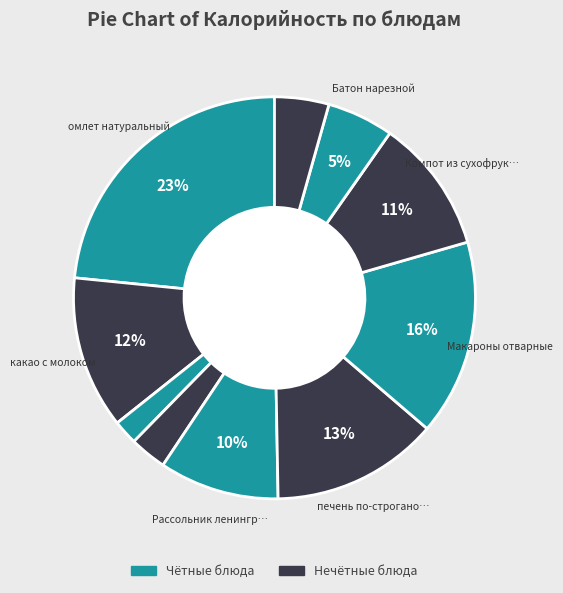

Is there any slice that represents more than half of the pie?

No